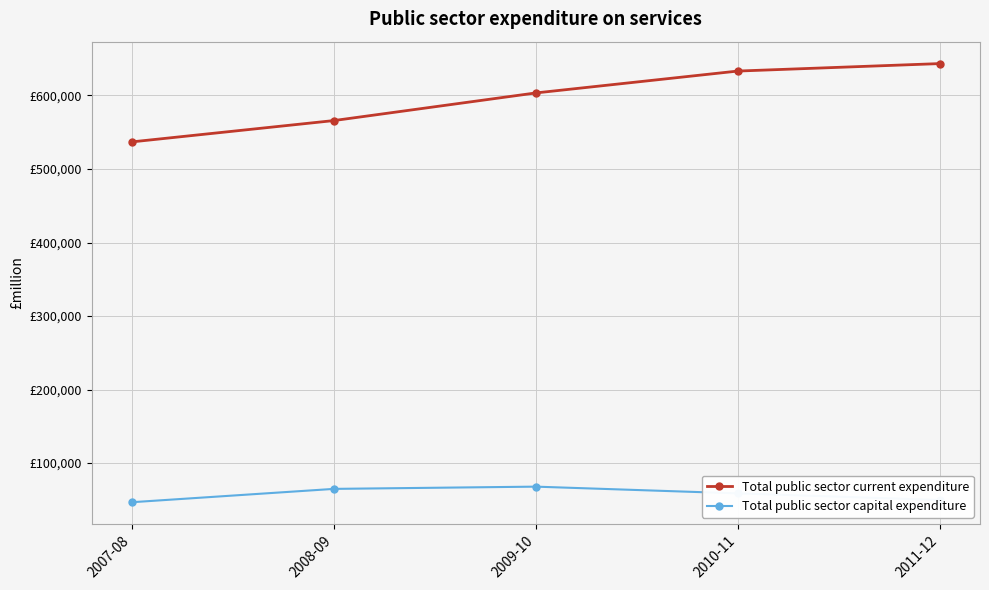

What is the sum of all Total public sector current expenditure values?

2982884